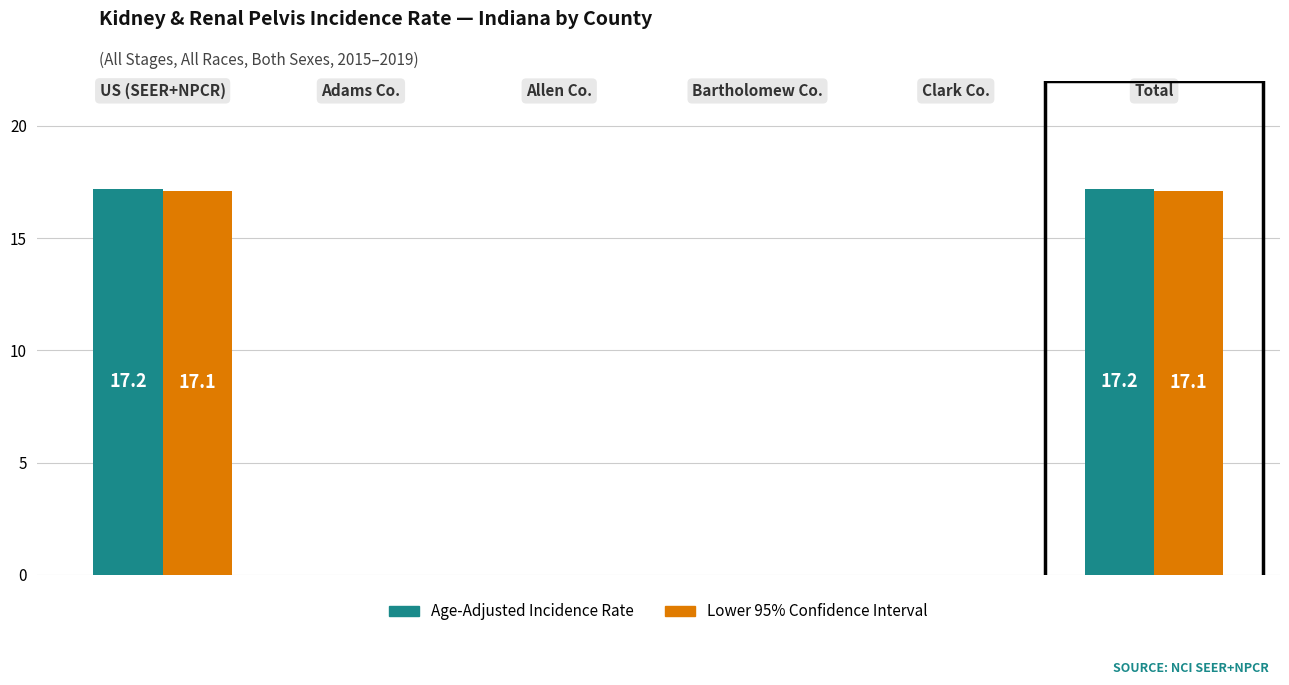

Which series has the widest spread of values?

Age-Adjusted Incidence Rate